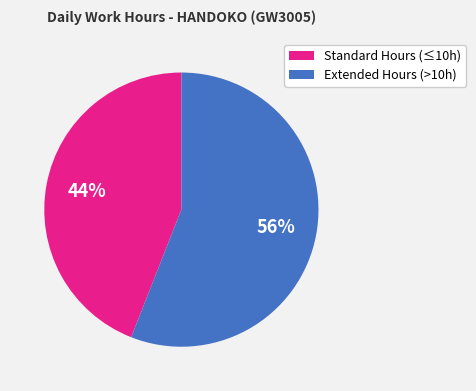

To the nearest percent, what is the average slice percentage?

50%